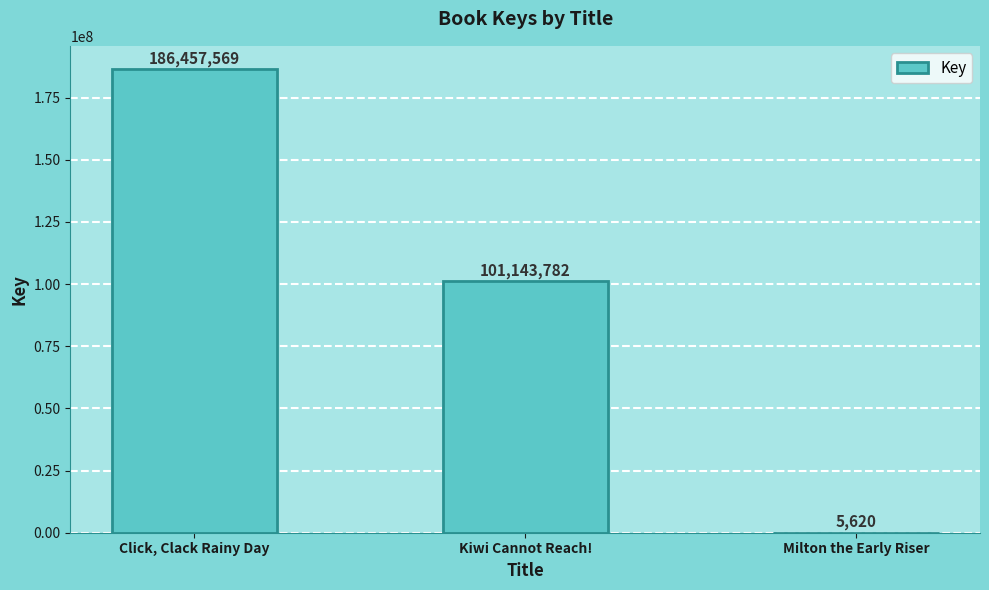

How many values are between 5620 and 186457569?

3